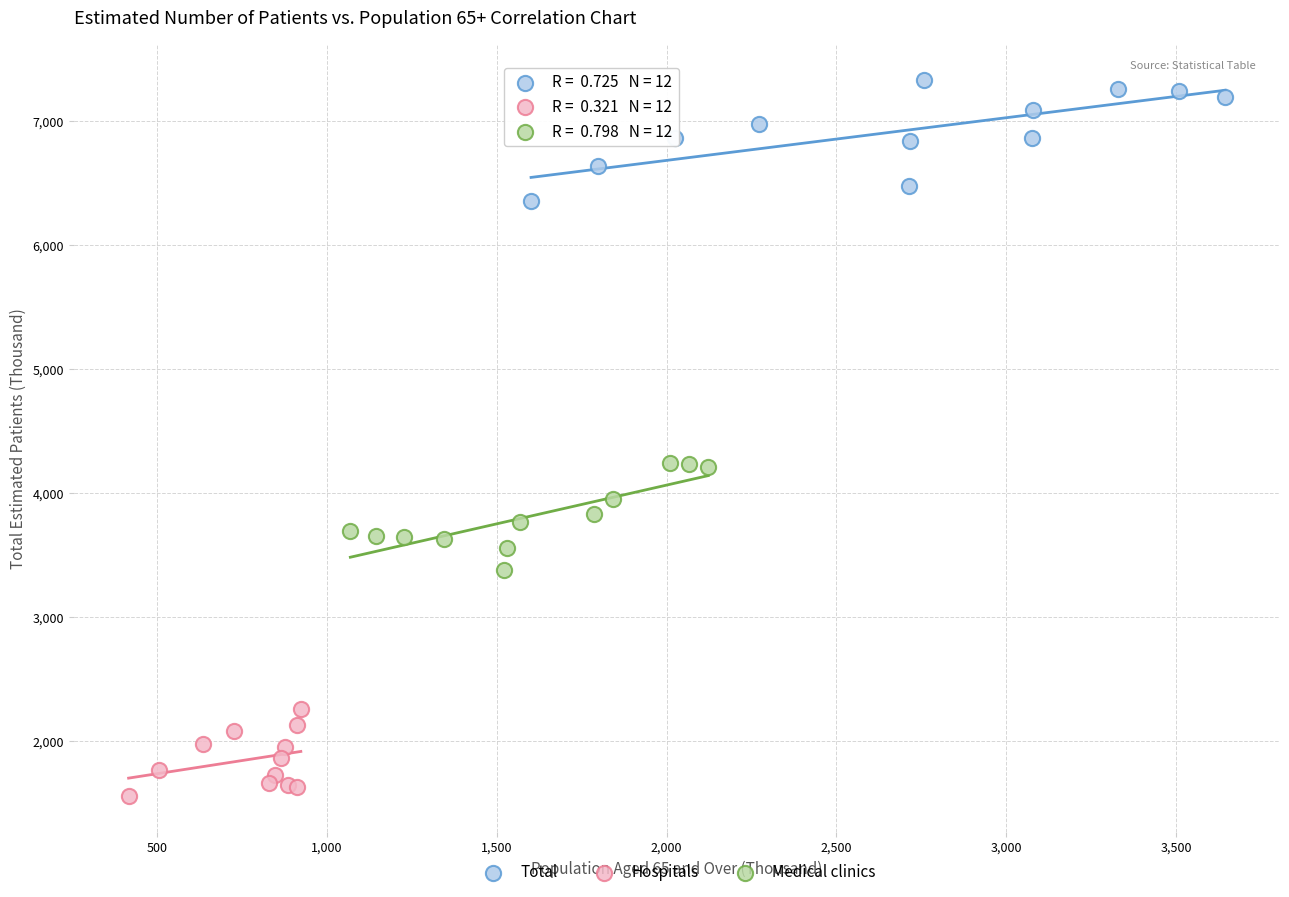

What are all the series names shown in the legend?

Total, Hospitals, Medical clinics